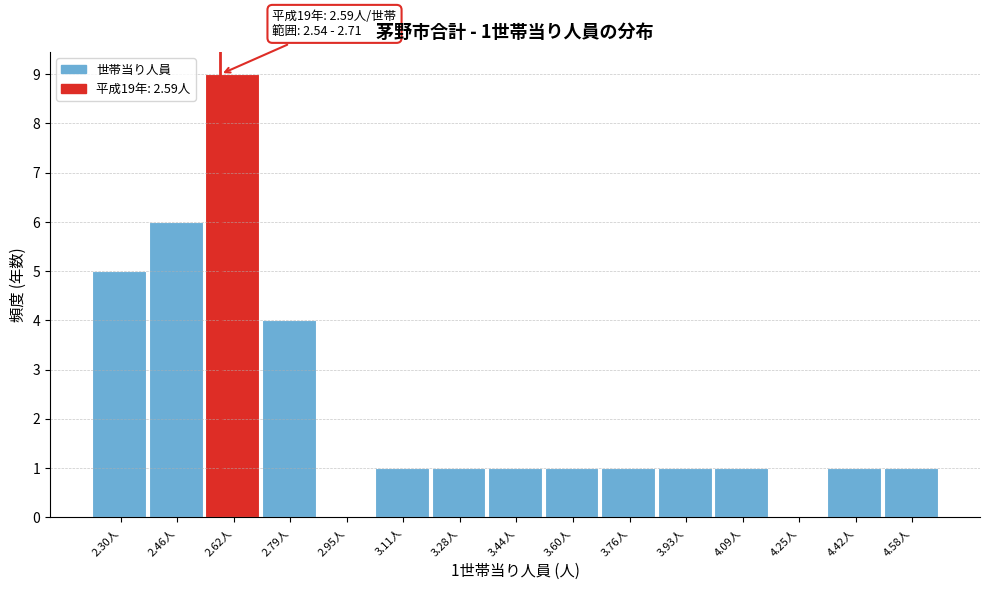

Which range on the x-axis has the tallest bar?

2.54 to 2.70